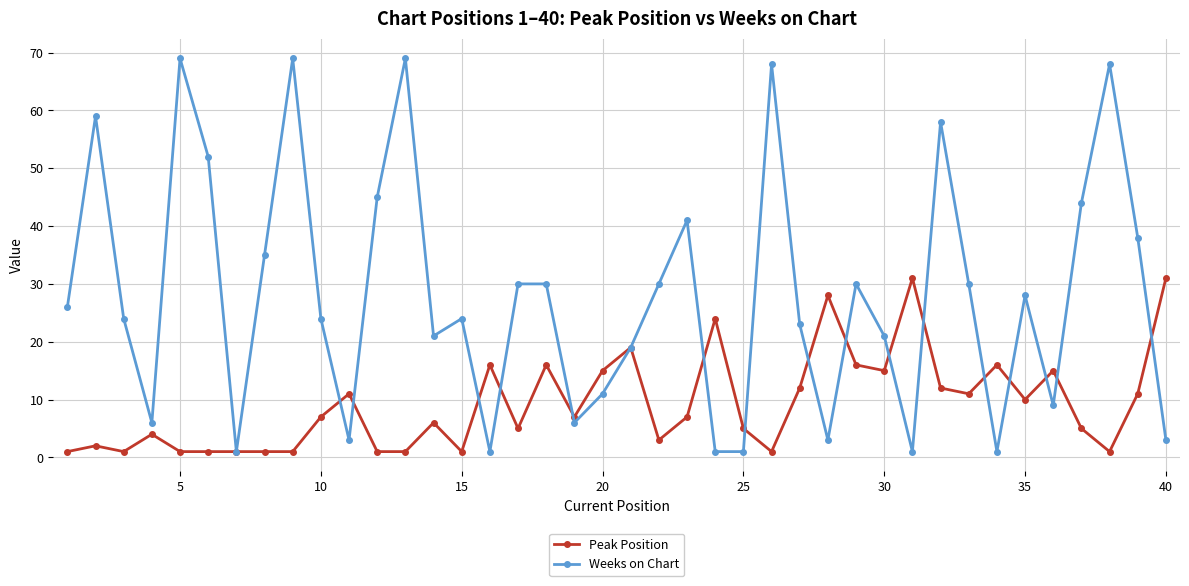

Count the number of categories in the chart.

40